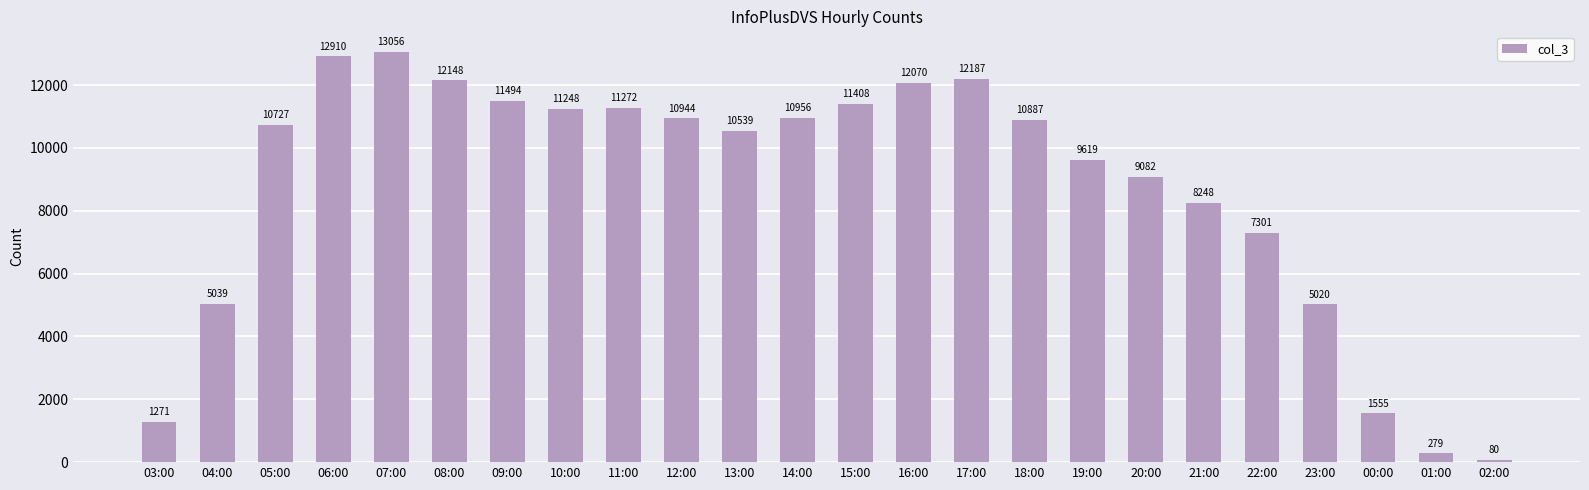

What is the difference between the values at 17:00 and 08:00?

39